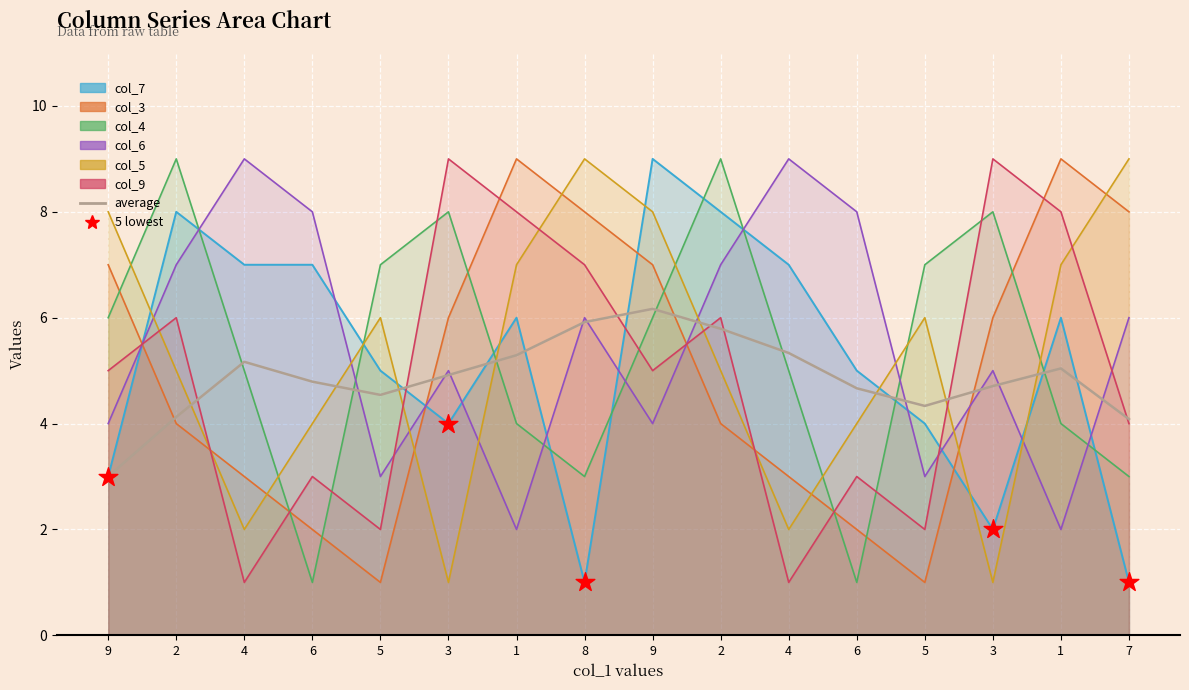

Which series has the largest Y range (max minus min)?

col_7